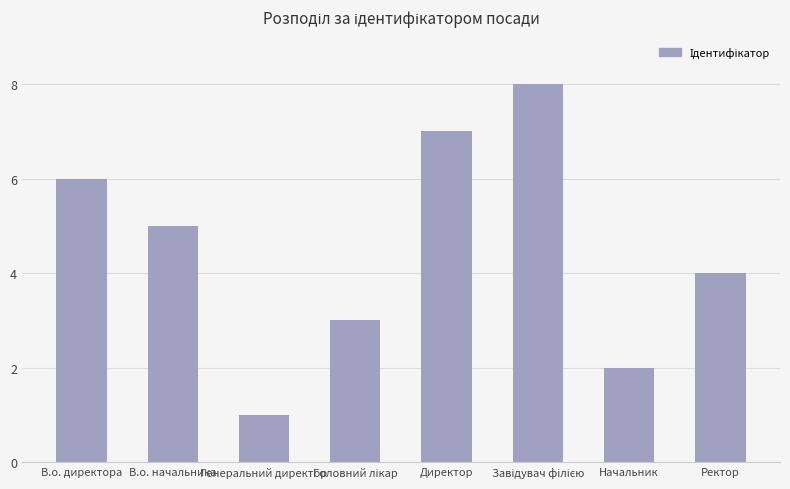

Reading left to right, list all the values displayed in this chart.

6	5	1	3	7	8	2	4